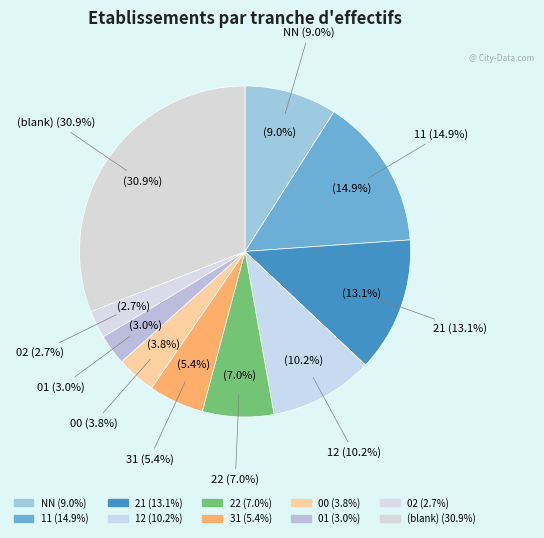

What percentage is the 22 slice, to the nearest percent?

7%